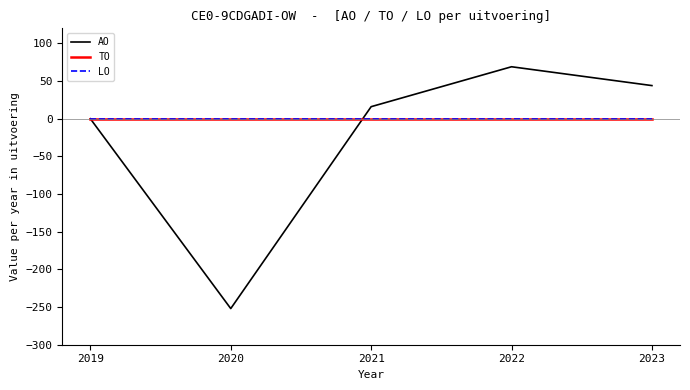

How many times do LO and AO cross each other?

1